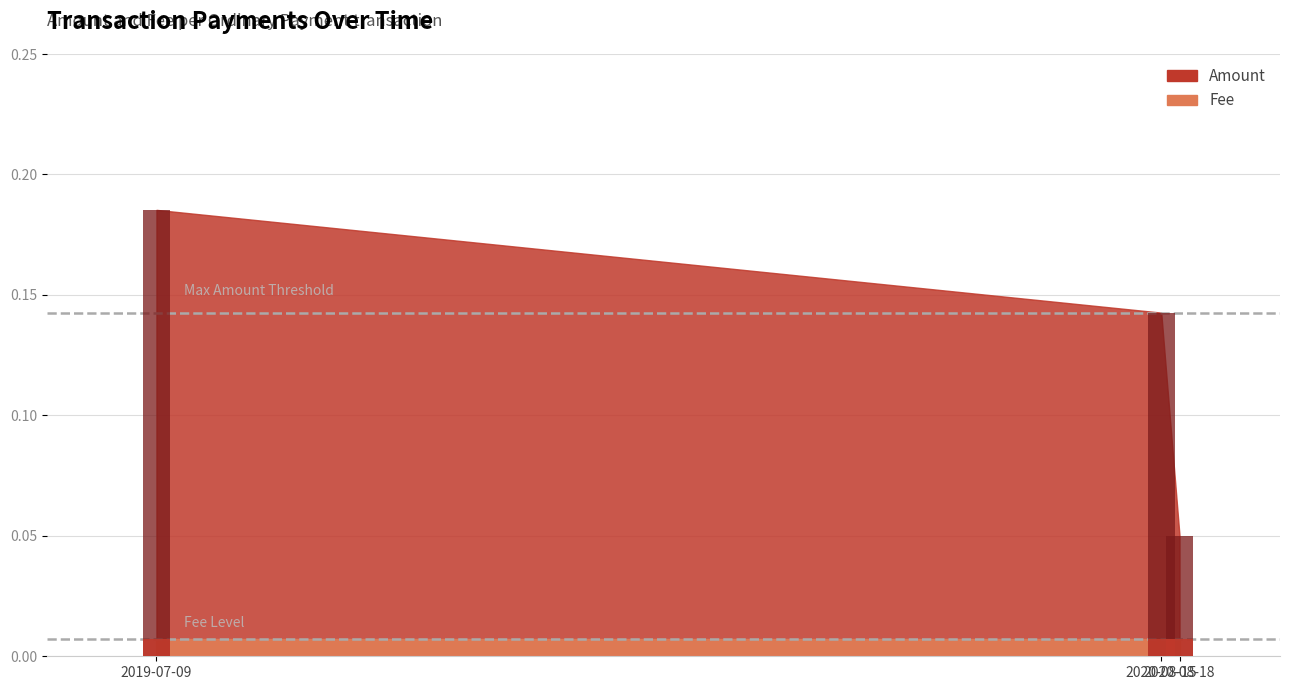

At 2020-08-18, list the series in order from largest to smallest.

Amount, Fee